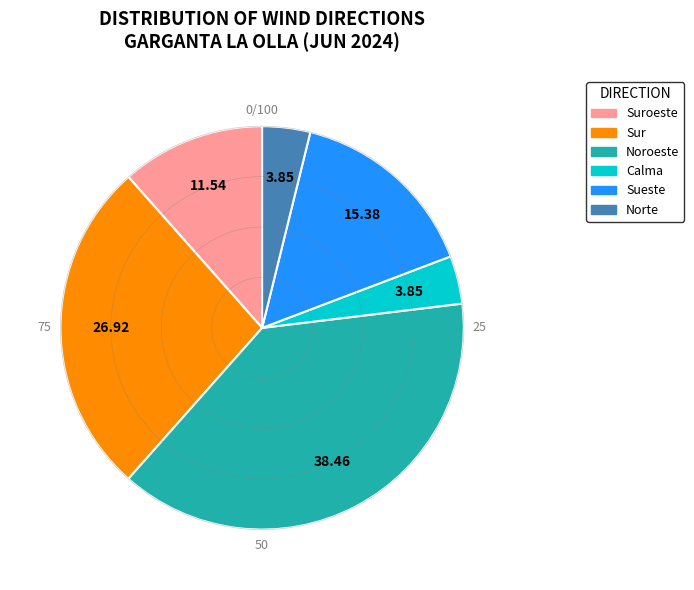

Is the sum of Norte and Sur greater than half?

No